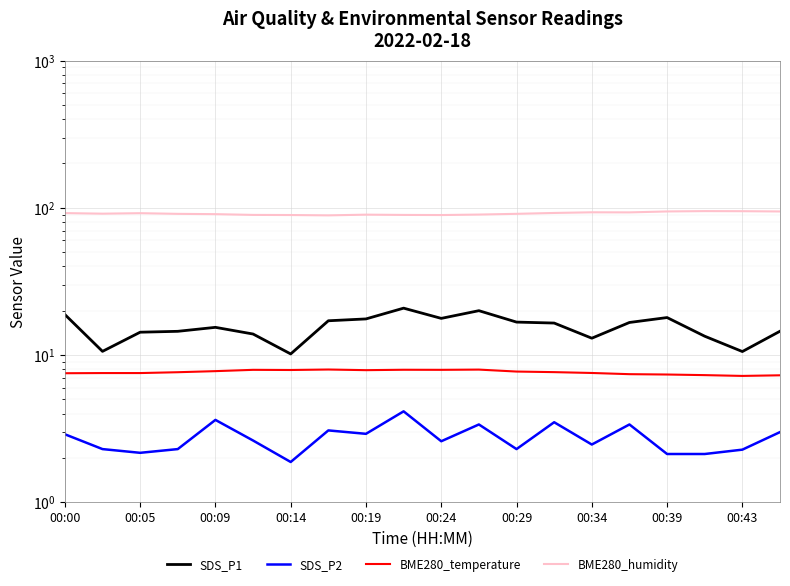

What is the difference between the highest and lowest values at 00:24?

86.9